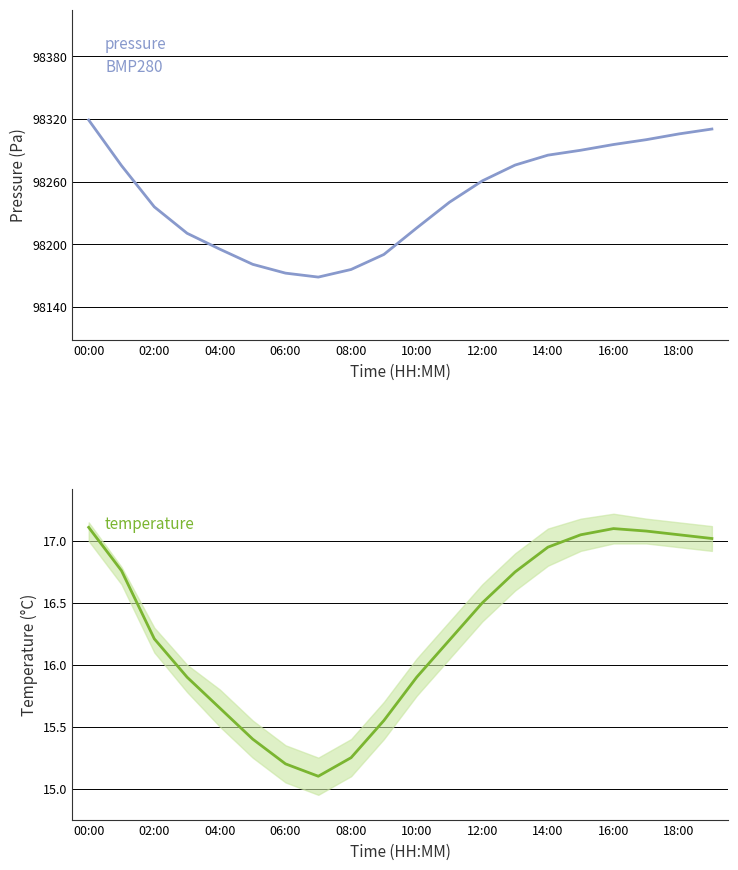

Between 15 and 06:00, which is larger?

15